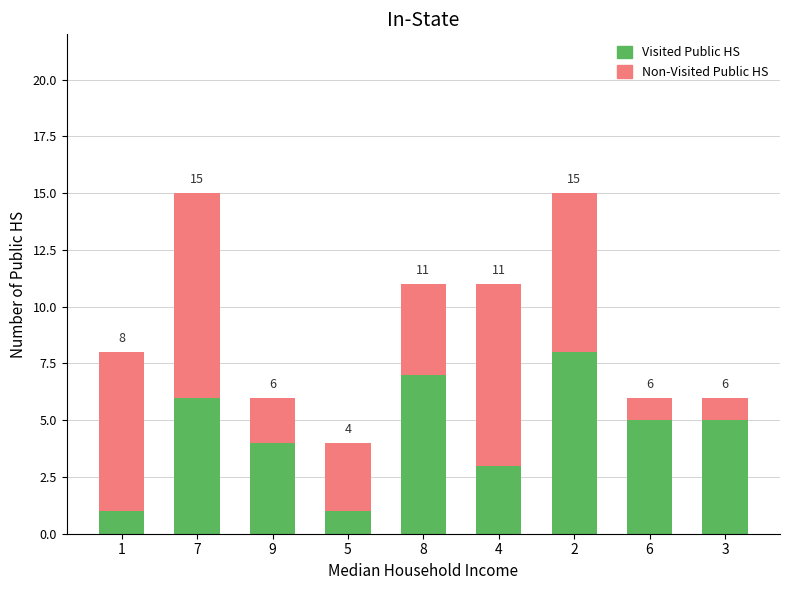

What is the sum of the Visited Public HS values at 1 and 7?

7